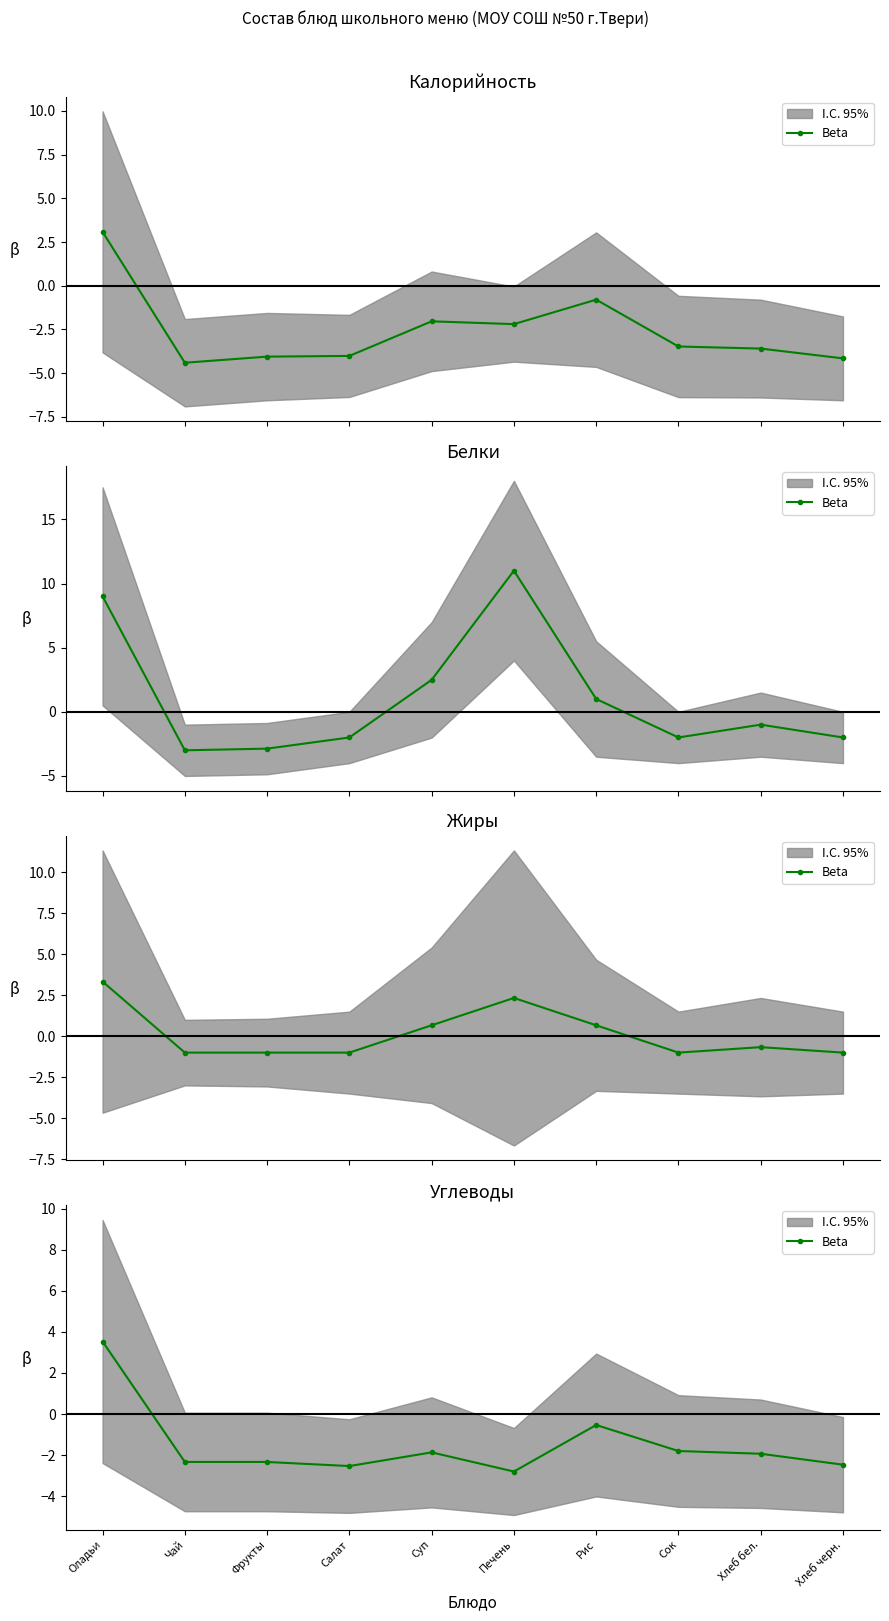

Reading right to left, what are all the values shown in this chart?

-2.5	-1.9	-1.8	-0.5	-2.8	-1.9	-2.5	-2.3	-2.3	3.5